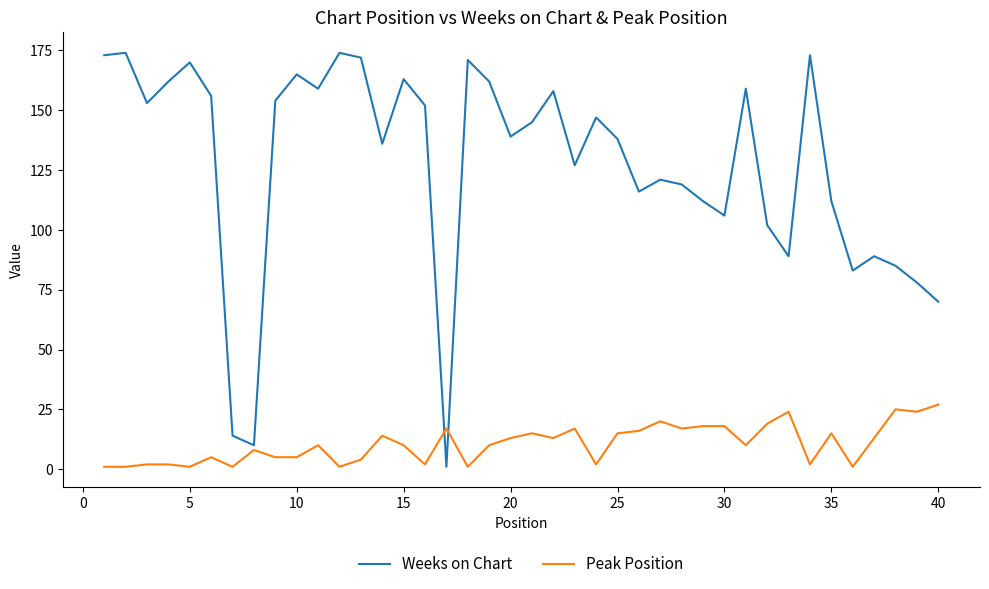

How many intersections are there between Weeks on Chart and Peak Position?

2